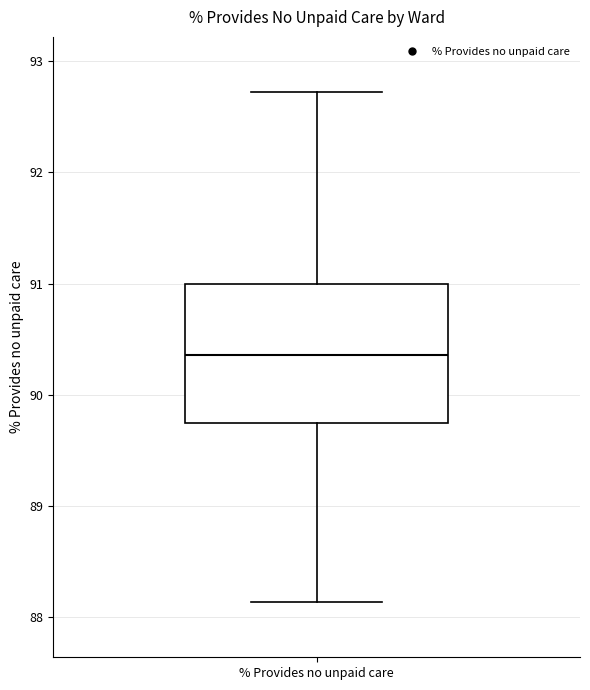

Where is the upper edge of the box for % Provides no unpaid care on the y-axis? The values are not printed on the chart, so give them approximately, as read against the axis.

91.0